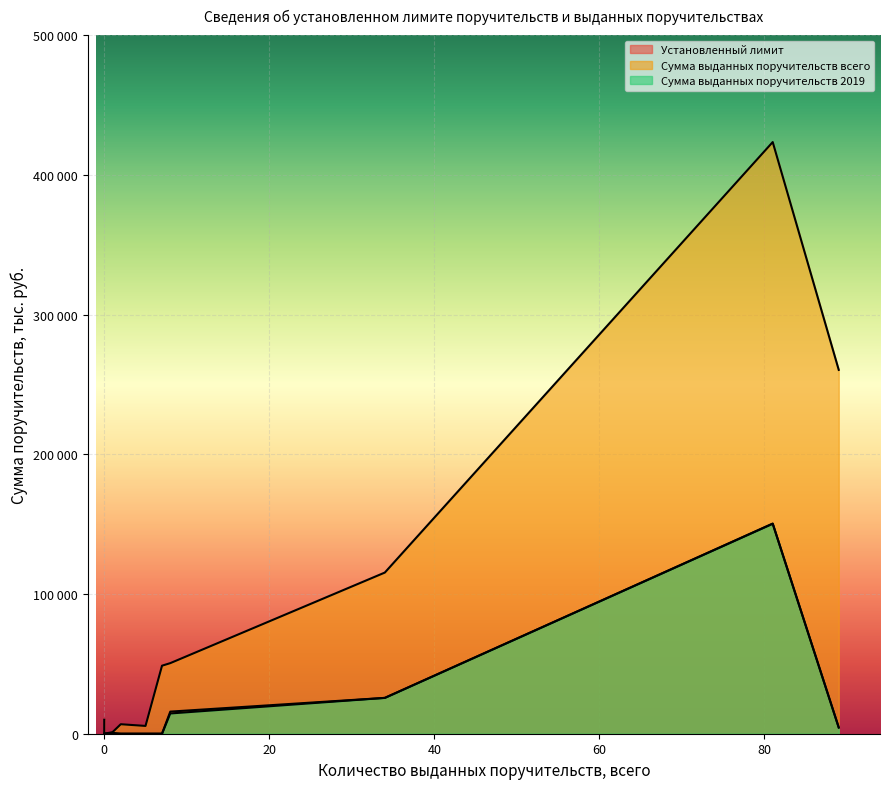

Which series has the largest range (max minus min)?

Сумма выданных поручительств всего